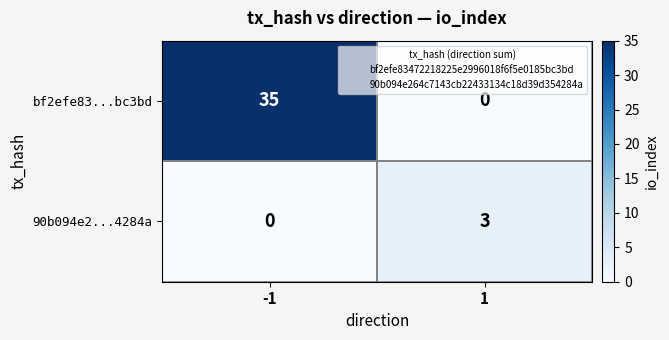

What is the greatest value displayed?

35